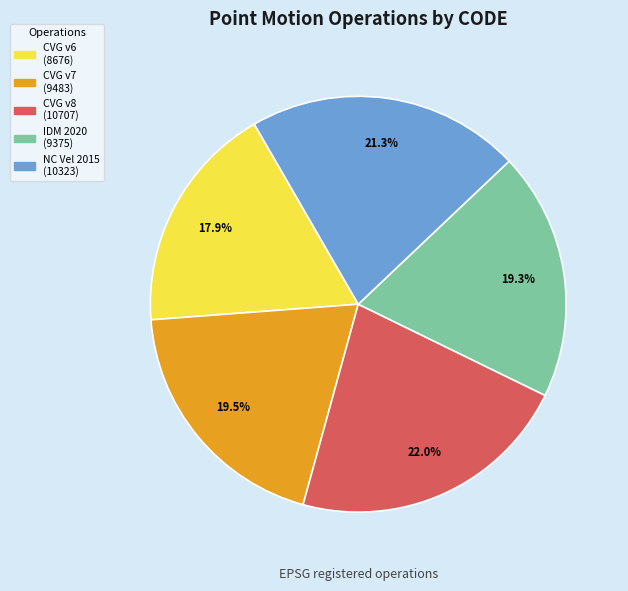

Does any single category account for the majority?

No